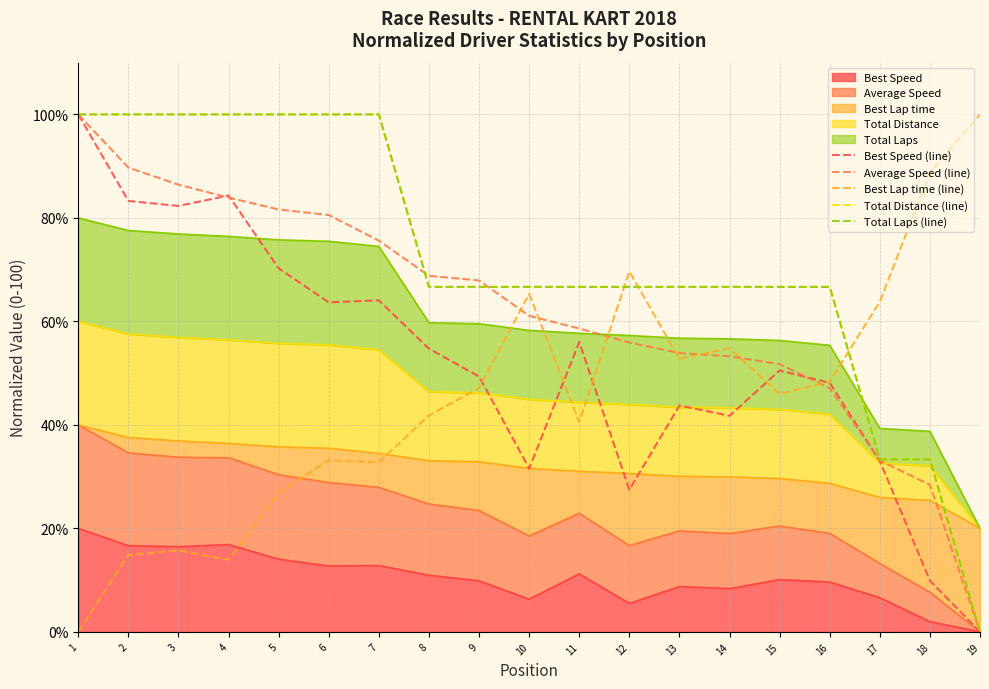

Which label corresponds to the smallest value in the chart?

19